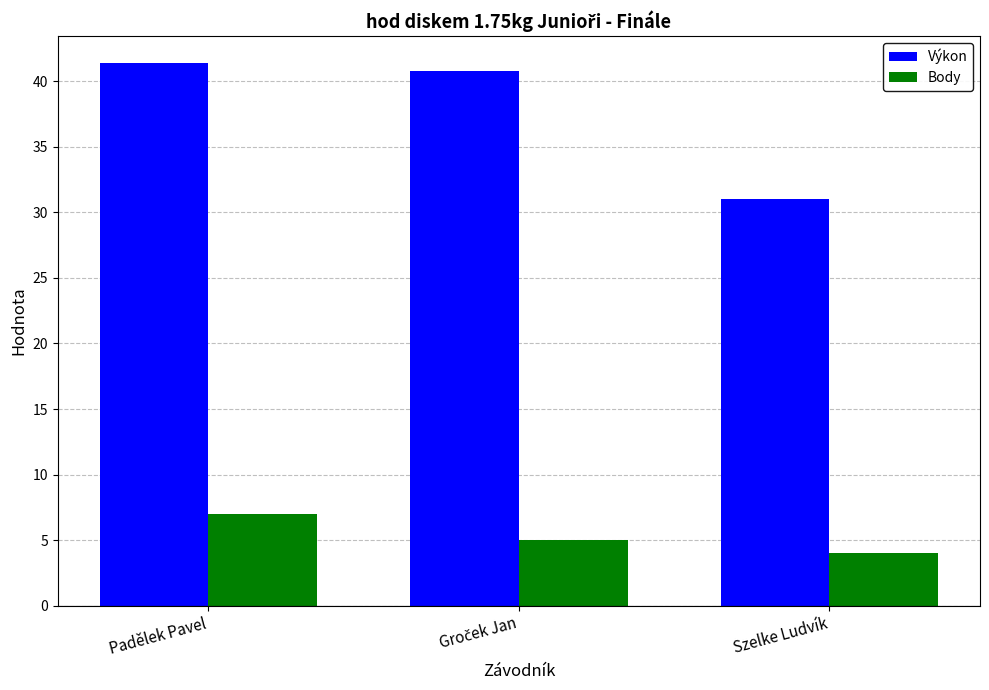

Which series has the largest range (max minus min)?

Výkon